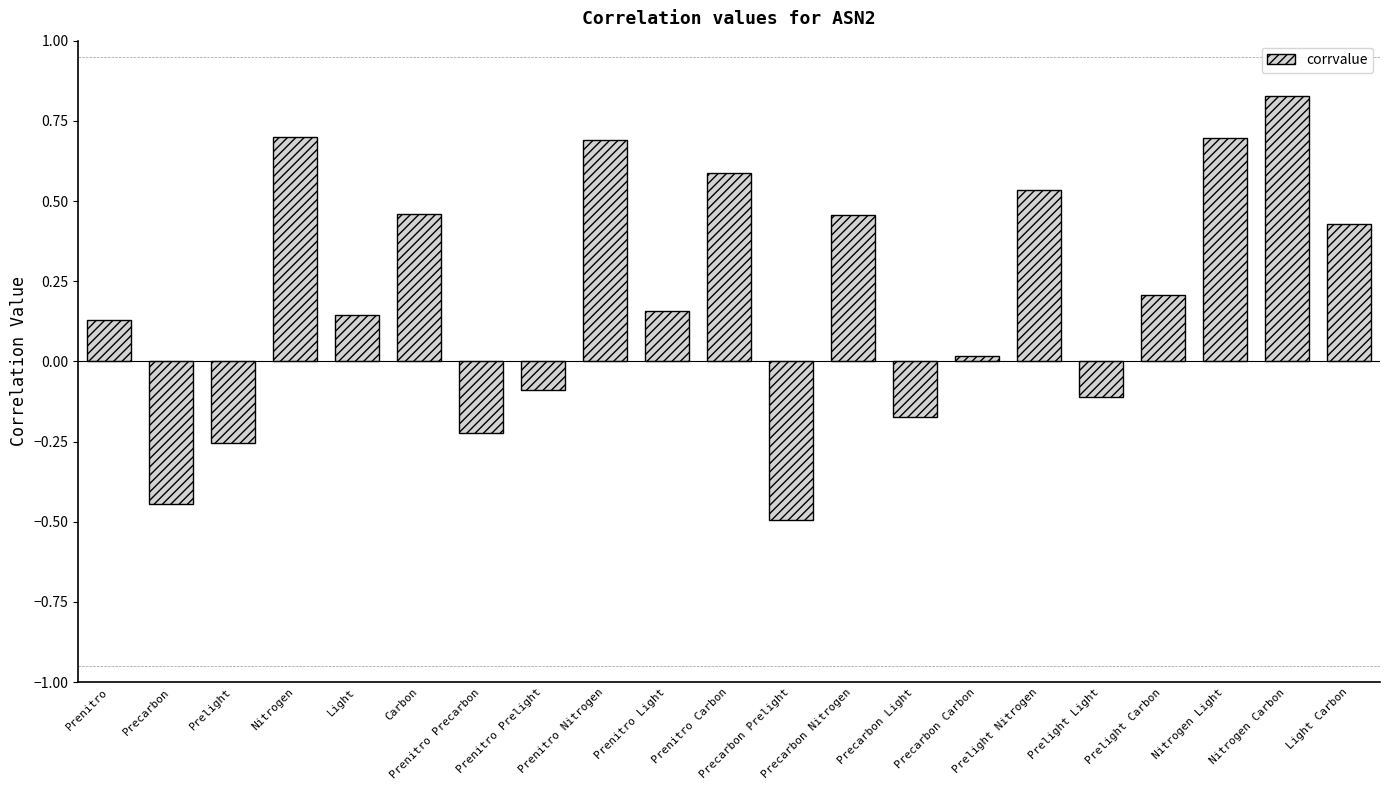

What is the label of the 21st bar from the left?

Light Carbon